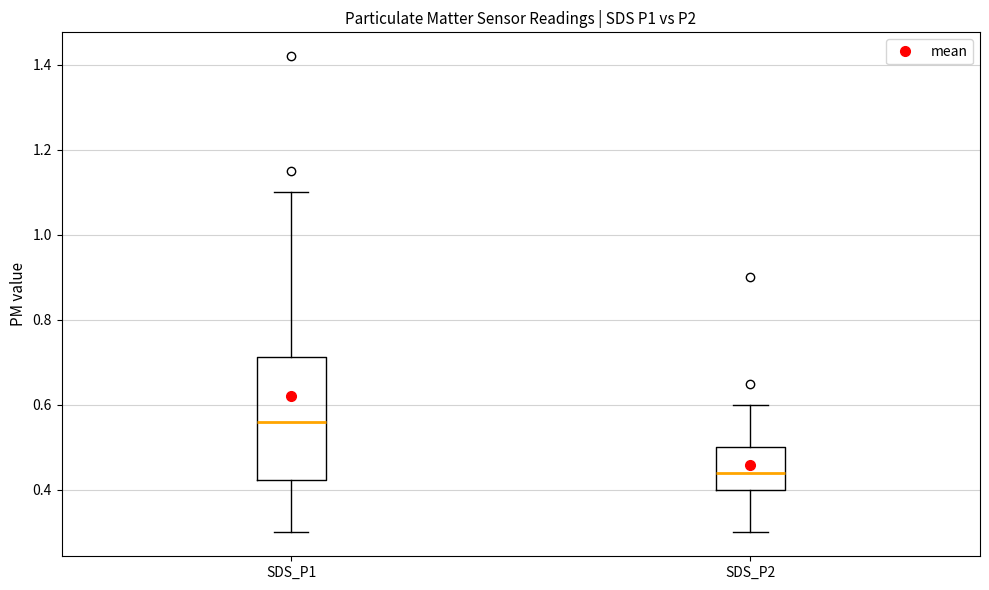

Comparing the boxes themselves (not the whiskers), which one is the tallest?

SDS_P1